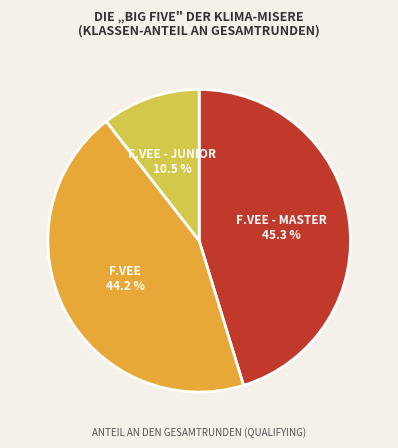

Count the number of slices in the pie.

3